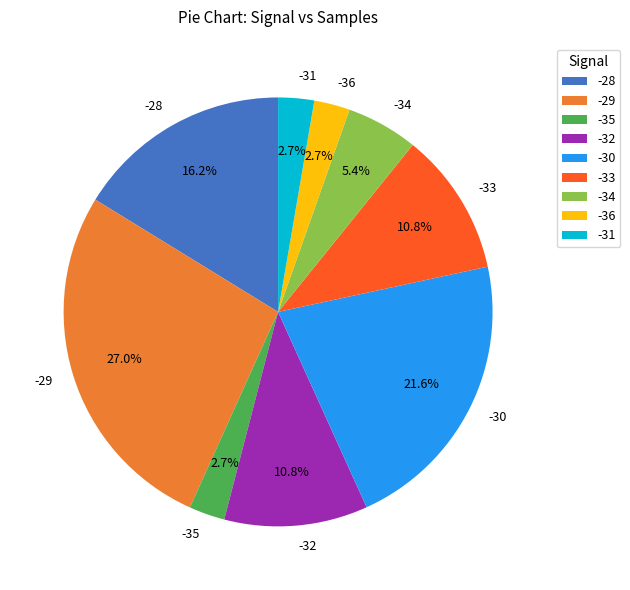

What is the ratio of the value at -34 to the value at -29?

0.2